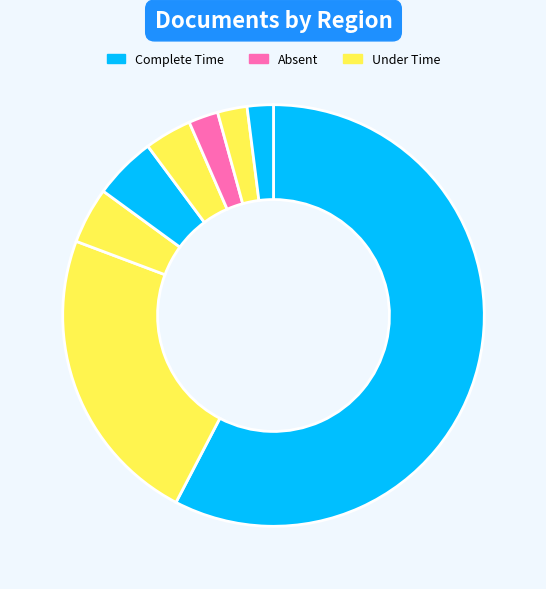

How many slices are in this pie chart?

8